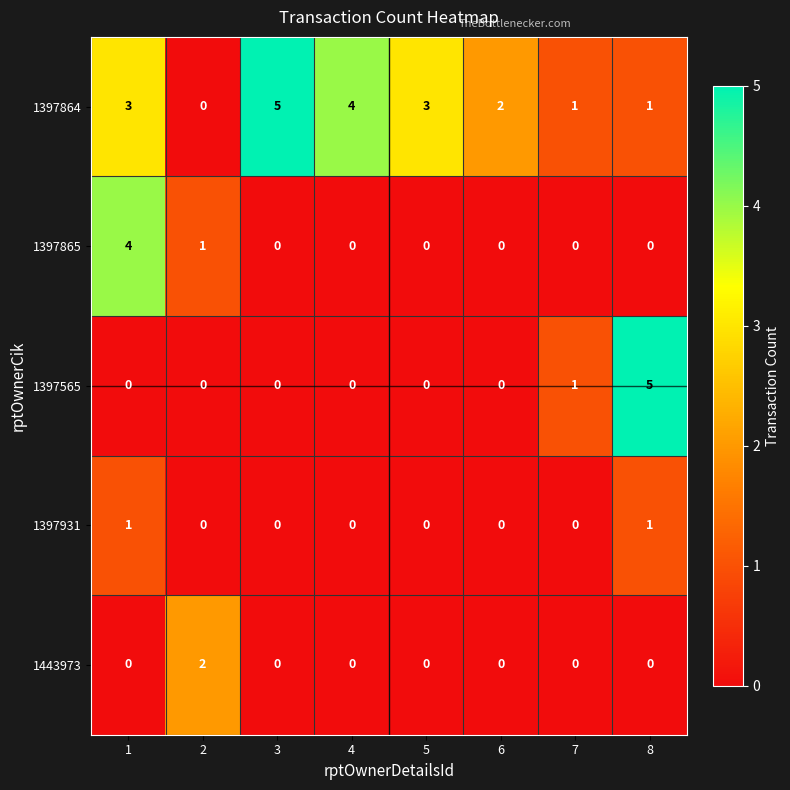

Which series changed the most between 3 and 4?

1397864